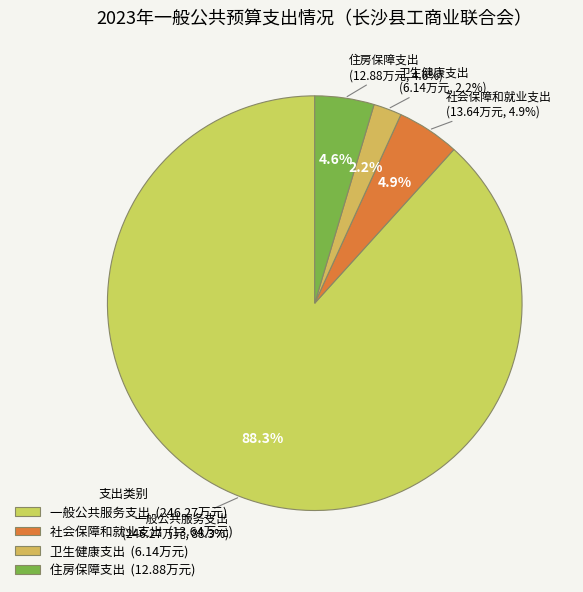

True or false: 一般公共服务支出 accounts for 88% of the total.

True